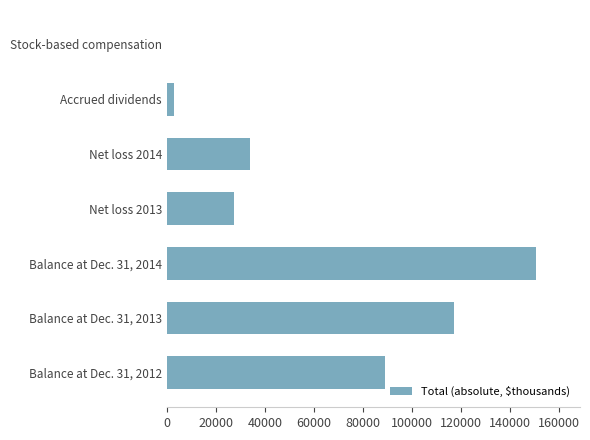

What is the sum of all values?

421186